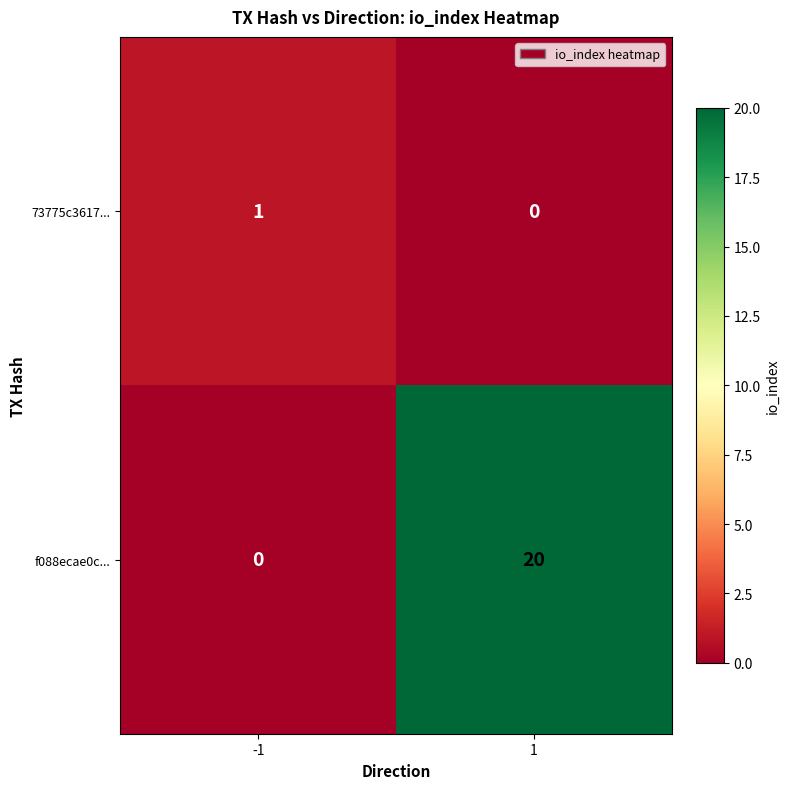

Is the value of f088ecae0c... at -1 greater than the value of 73775c3617... at -1?

No